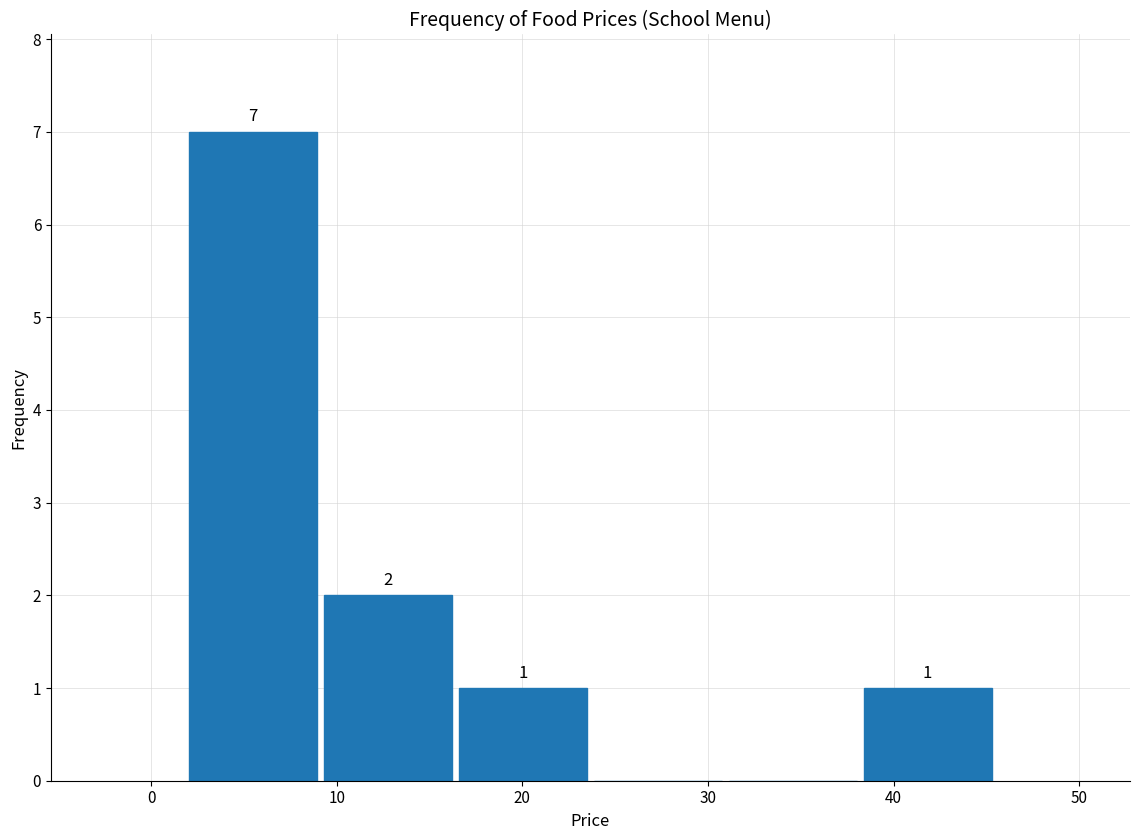

Over which range of the x-axis is the bar tallest?

2 to 9